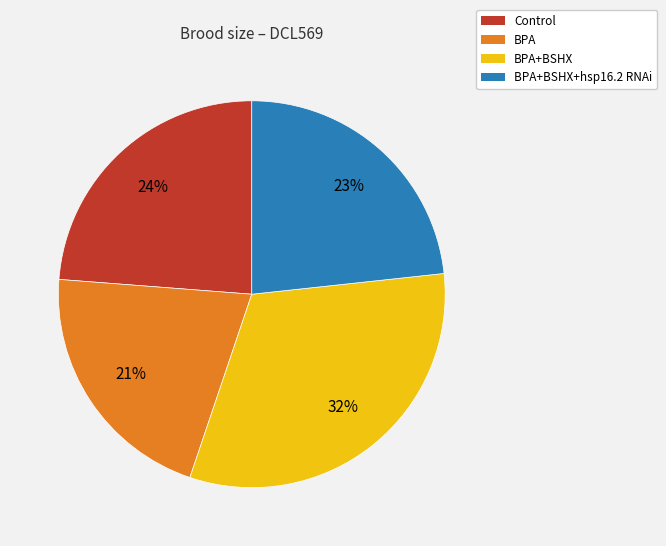

Count the number of slices in the pie.

4